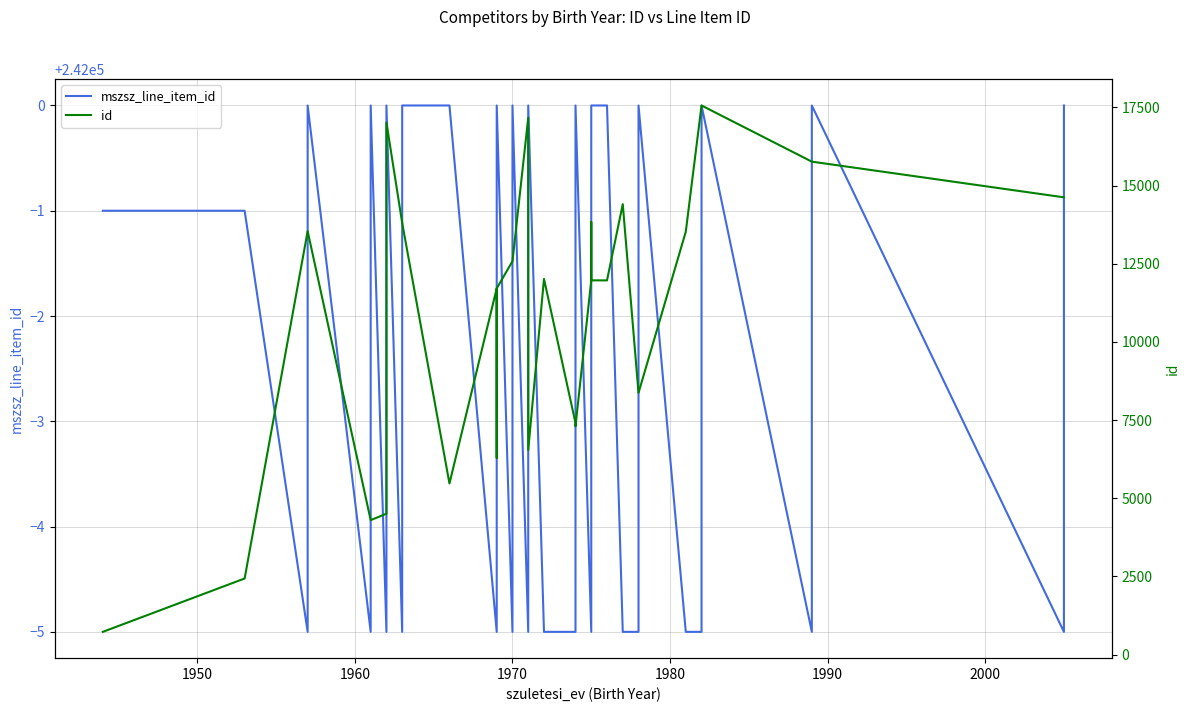

True or false: id and mszsz_line_item_id intersect in this chart.

False